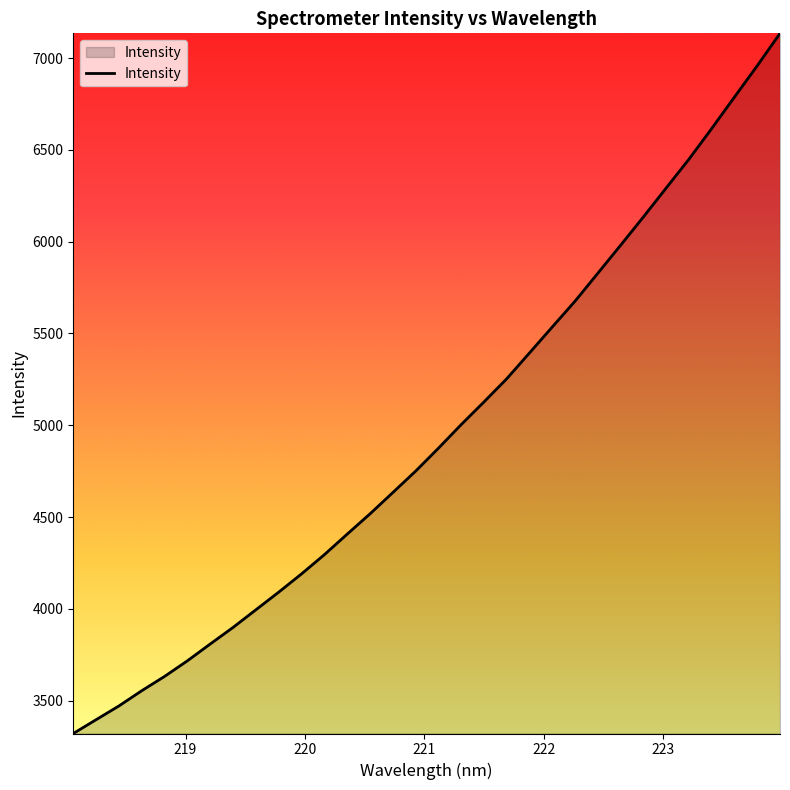

What is the minimum value shown in the chart?

3321.8